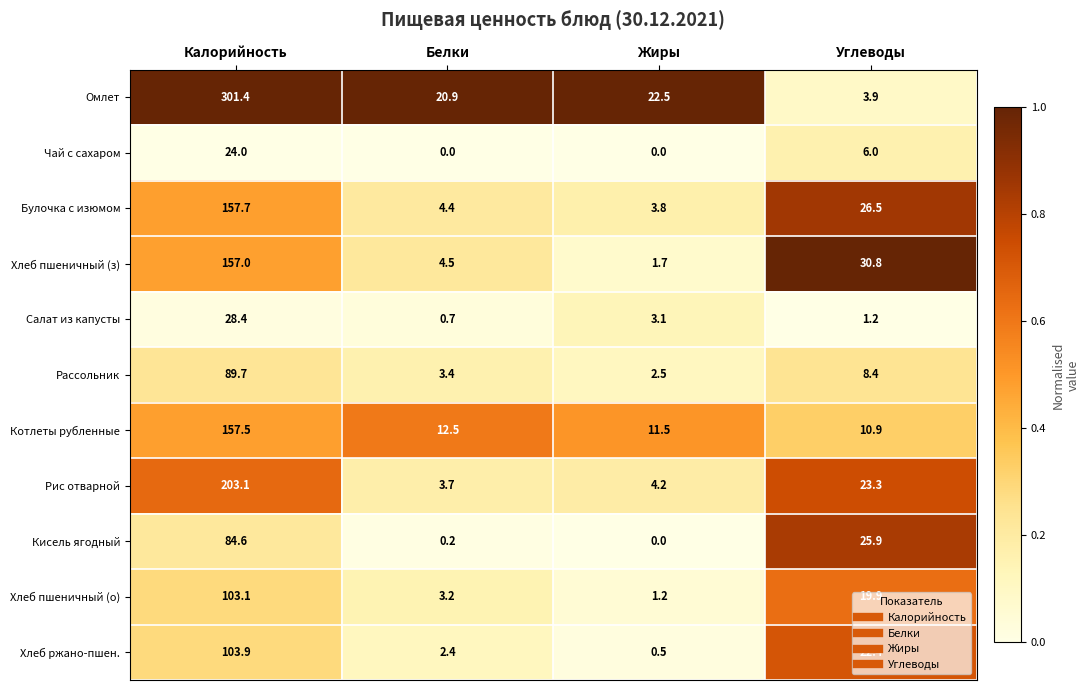

True or false: Котлеты рубленные has a value of 4.1 at Жиры.

False